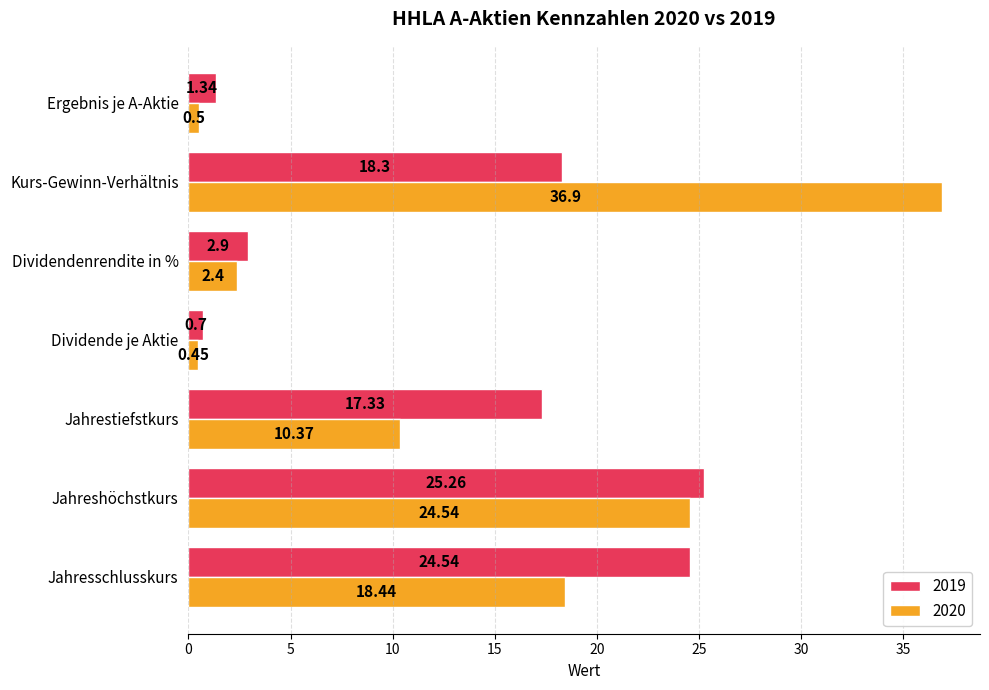

How many data points in 2020 are above 10?

4